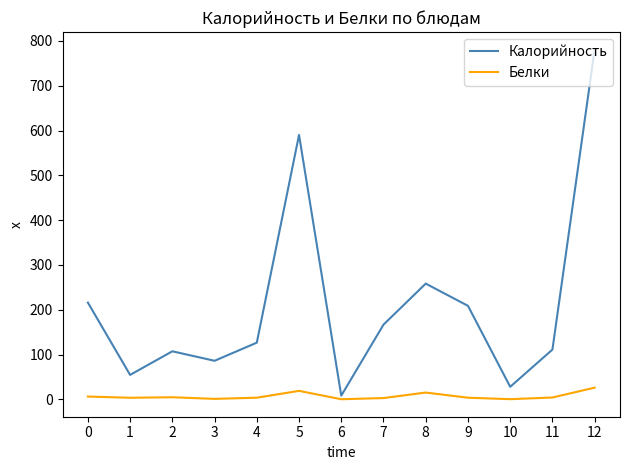

What is the smallest value displayed?

0.2